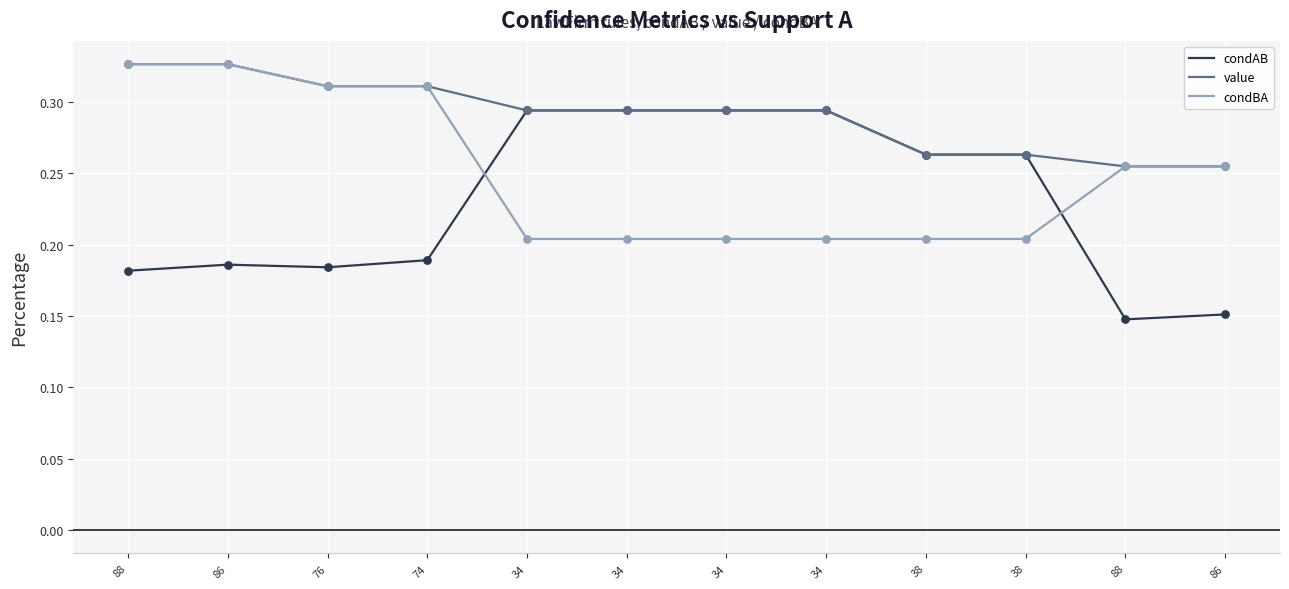

What are all the series names shown in the legend?

condAB, value, condBA